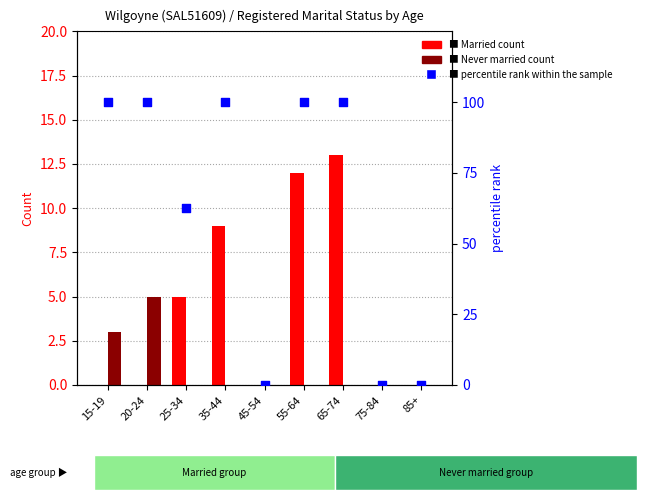

At which category is the sum across all series the highest?

65-74